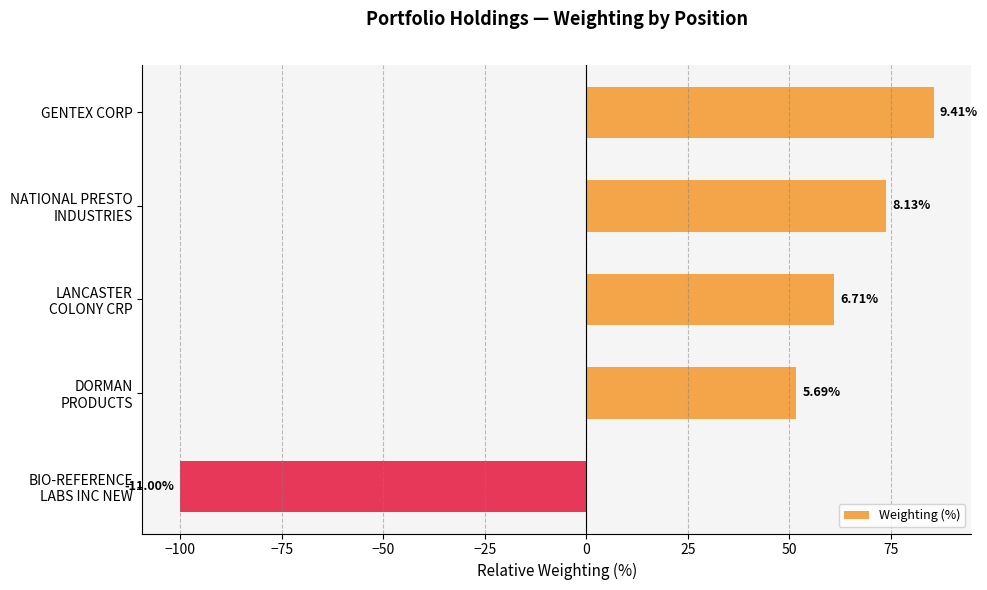

Count the number of values greater than 61.

3